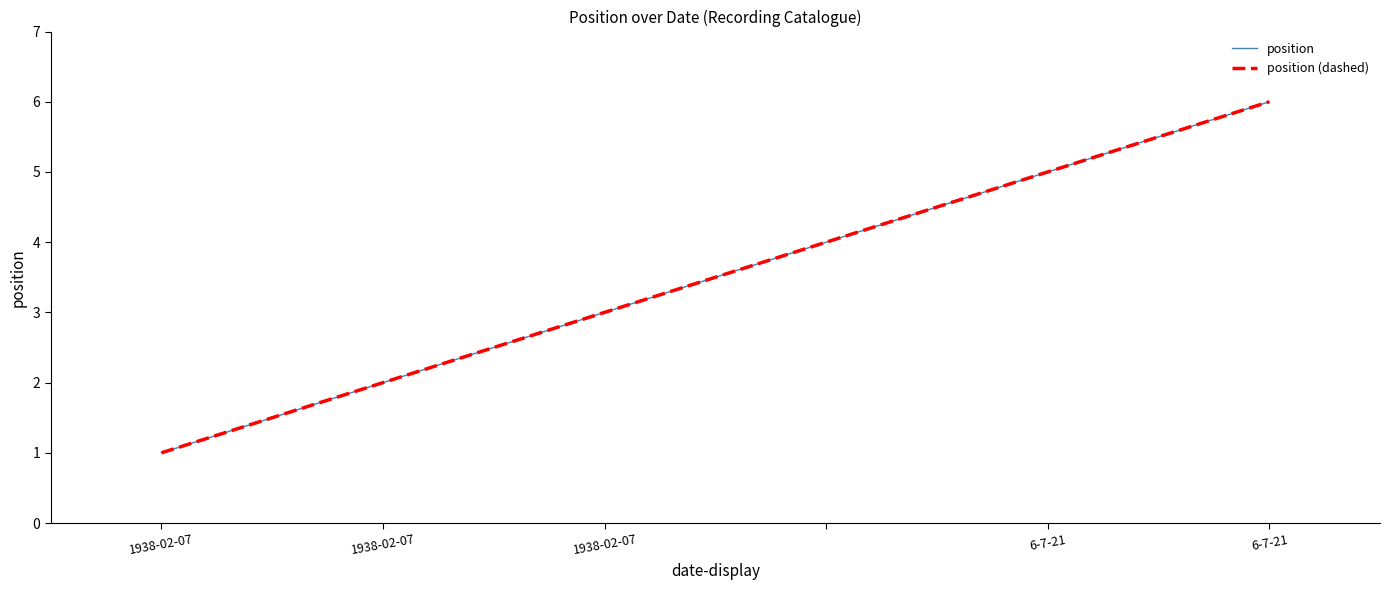

Is this an area chart (filled region under the line)?

No